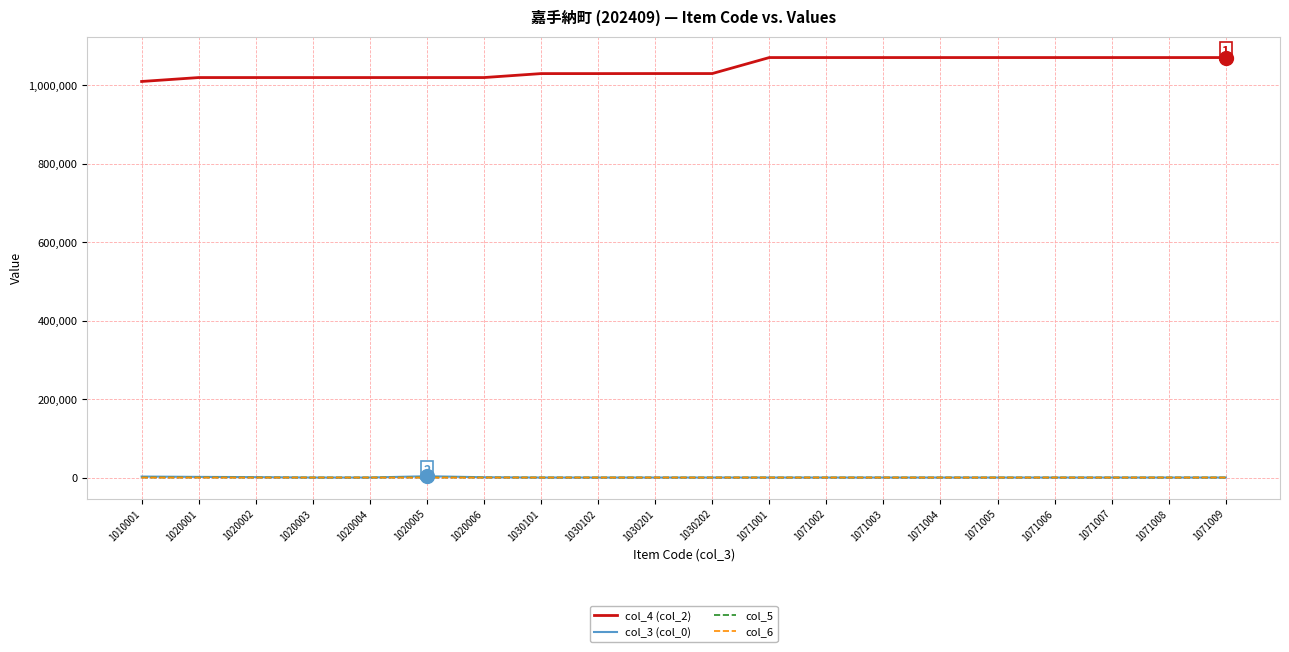

True or false: col_5 and col_4 (col_2) intersect in this chart.

False